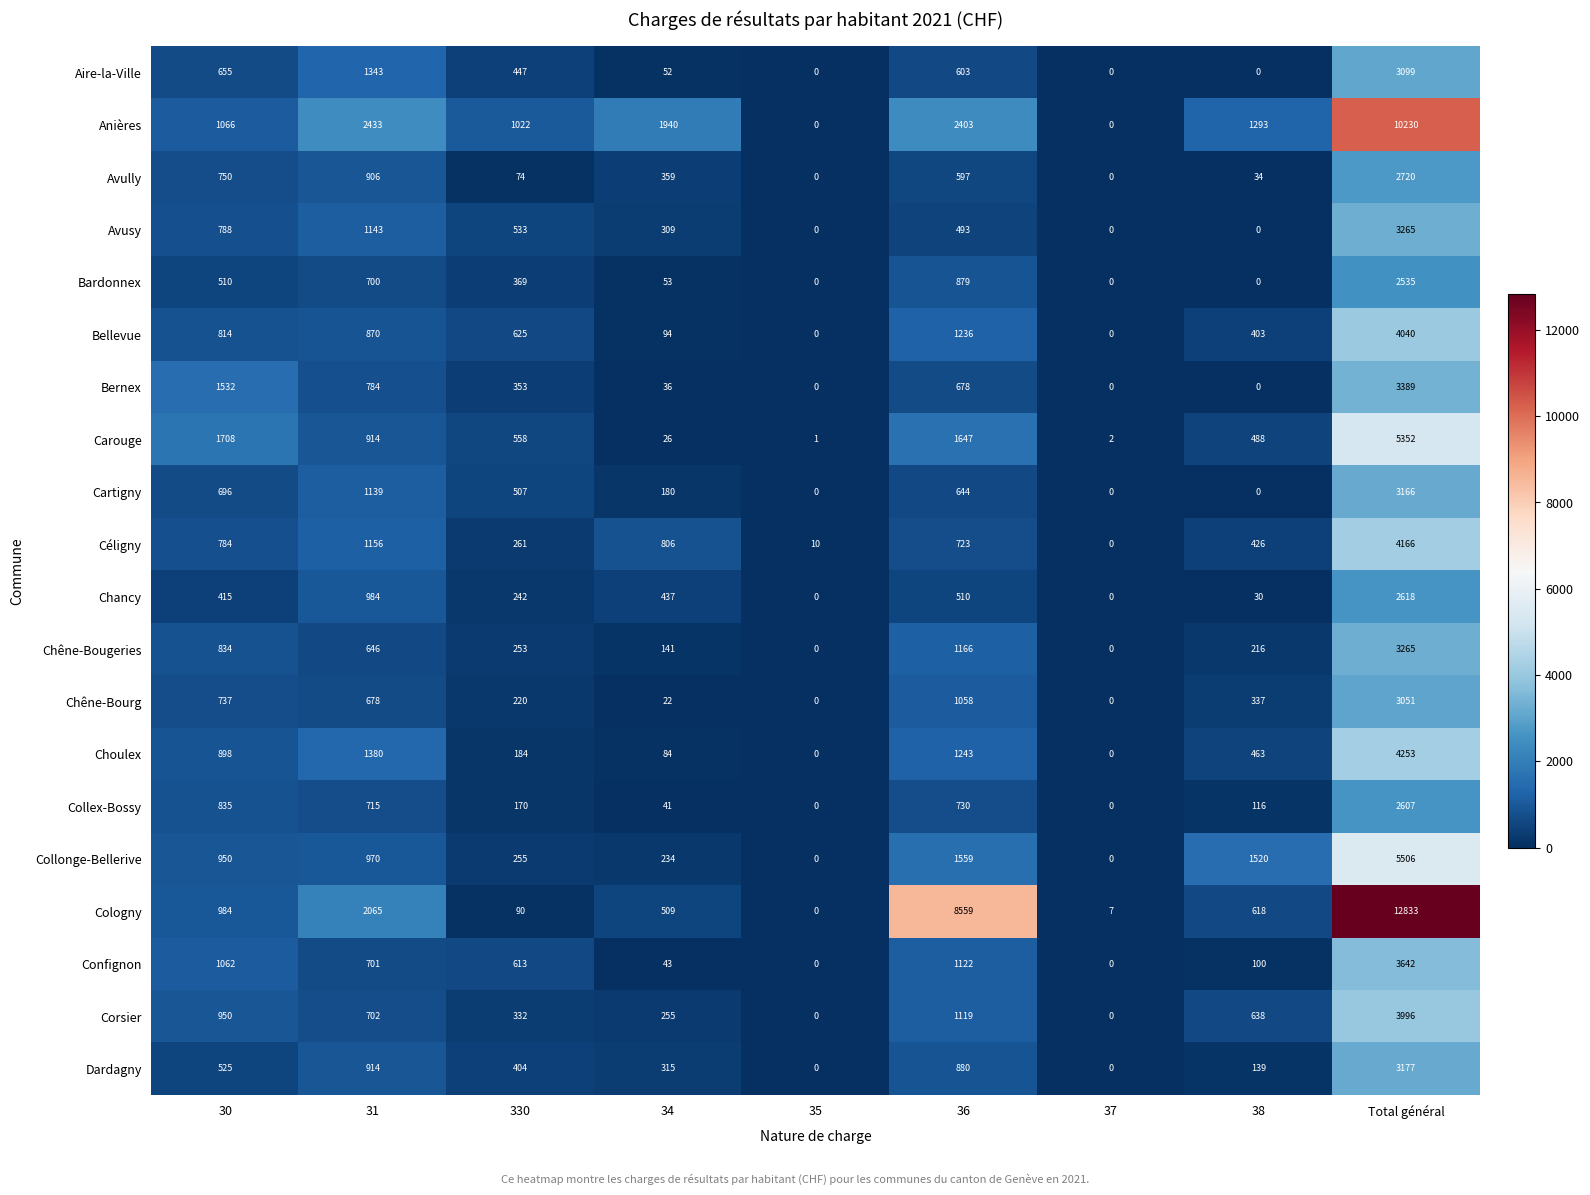

Which label corresponds to the largest value in the chart?

Total général